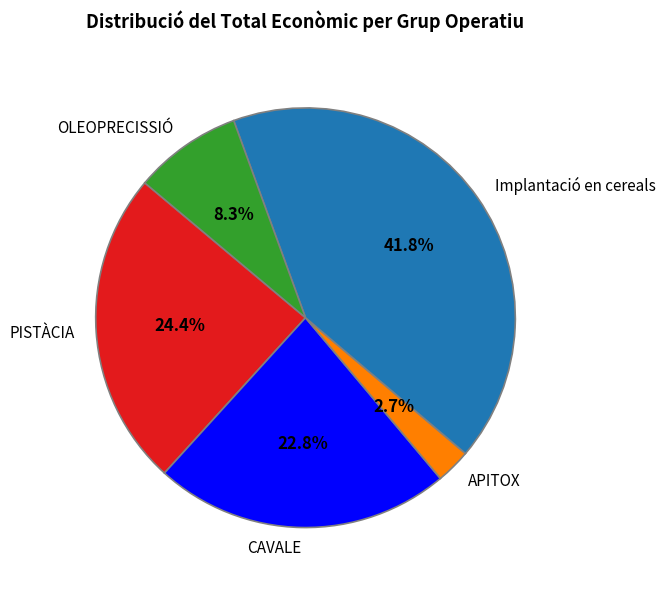

Is PISTÀCIA the majority of the pie?

No